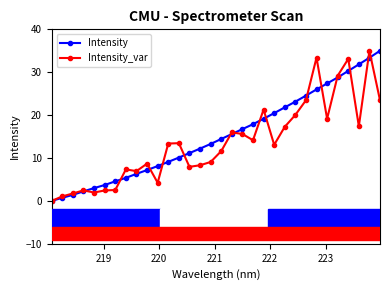

After their last crossing, which series has the higher values: Intensity_var or Intensity?

Intensity